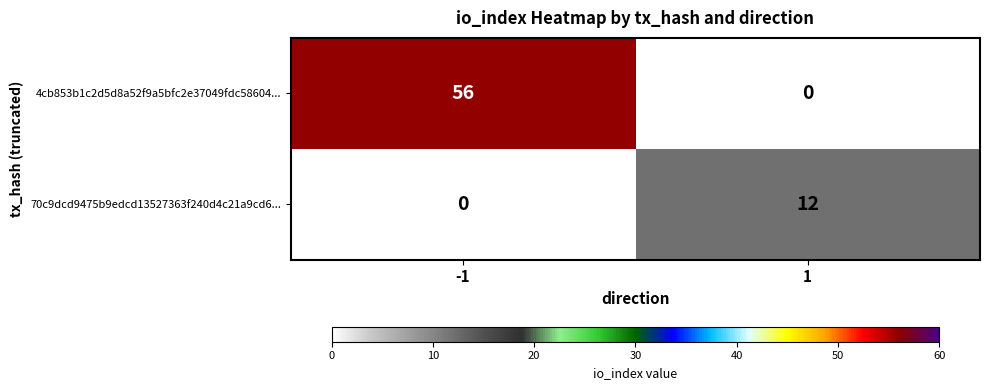

How many series are shown in this chart?

2